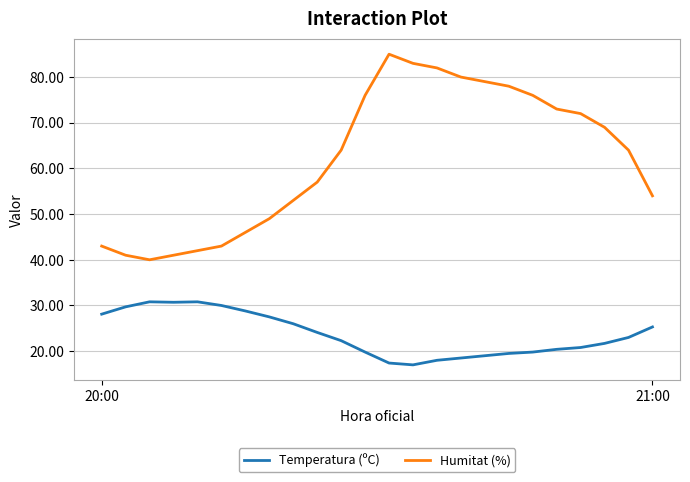

Which series has the largest total across all categories?

Humitat (%)